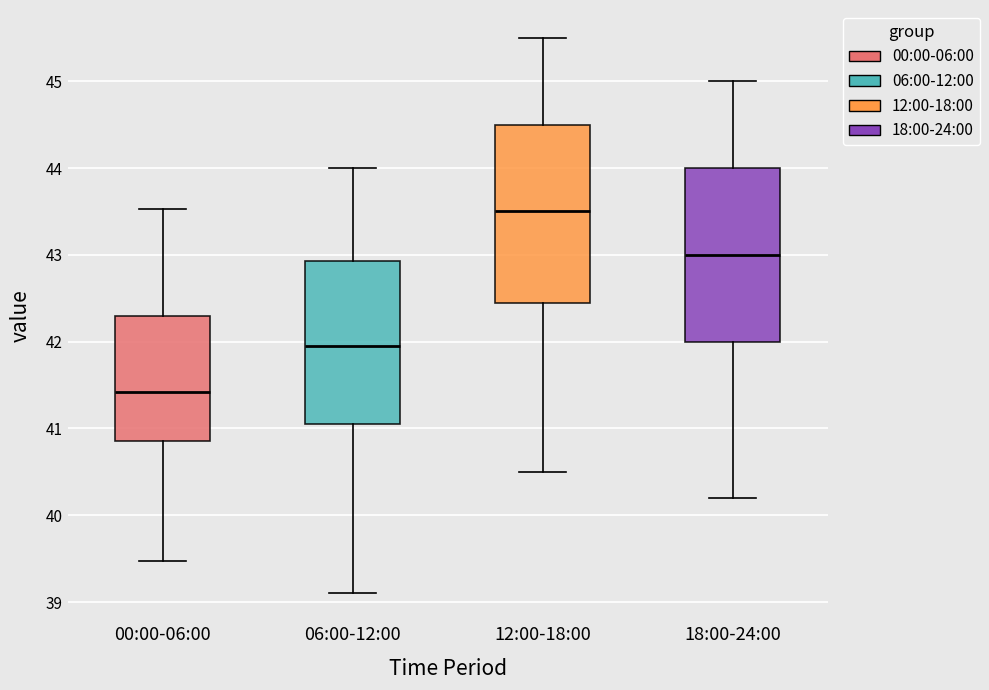

Which box has the lowest median line?

00:00-06:00